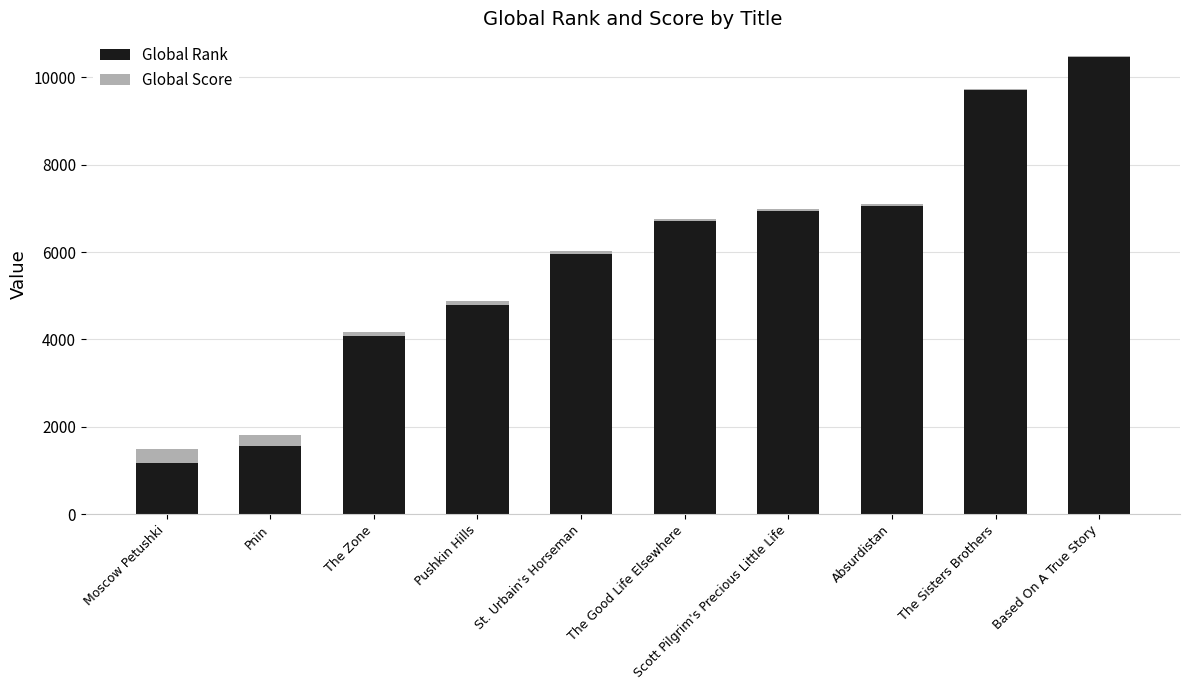

The value of Global Rank at The Good Life Elsewhere is 3047. True or false?

False